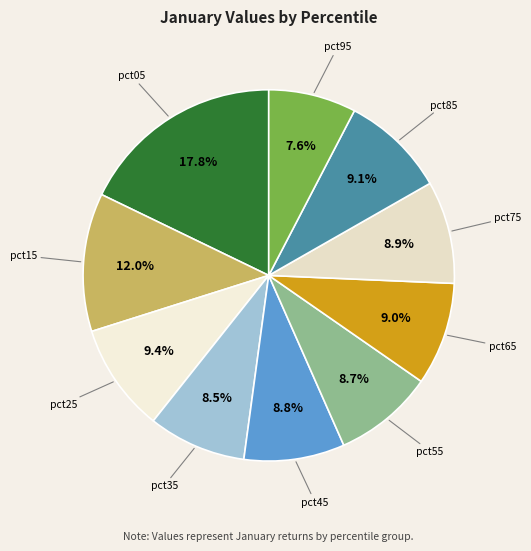

To the nearest percent, what is the average slice percentage?

10%